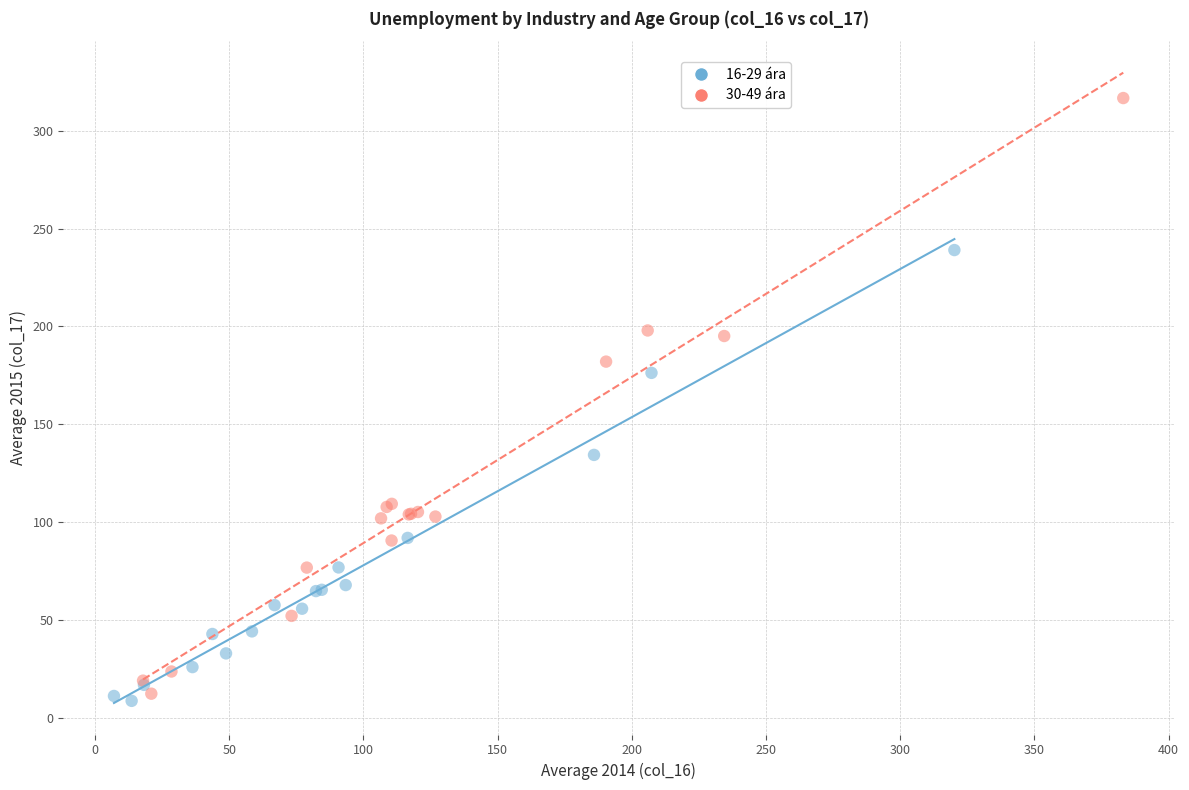

What are all the series names shown in the legend?

16-29 ára, 30-49 ára